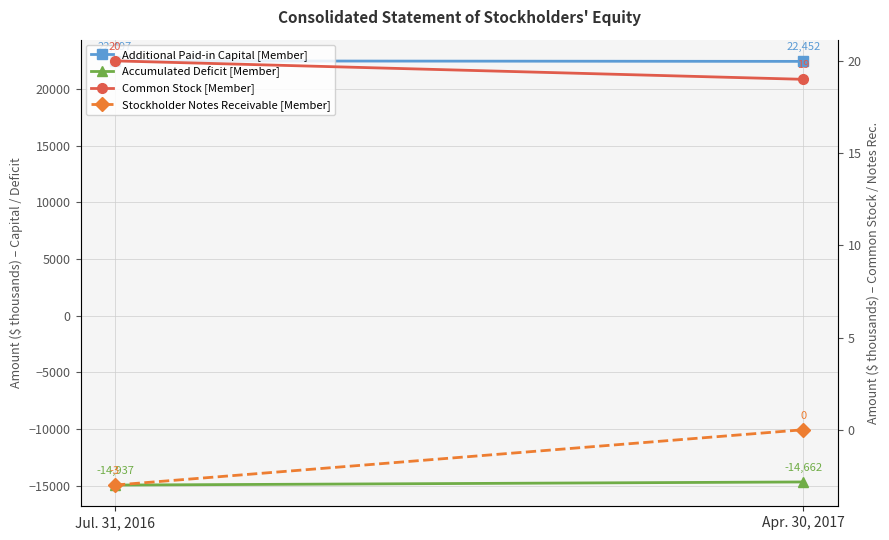

How many categories are shown in the chart?

2